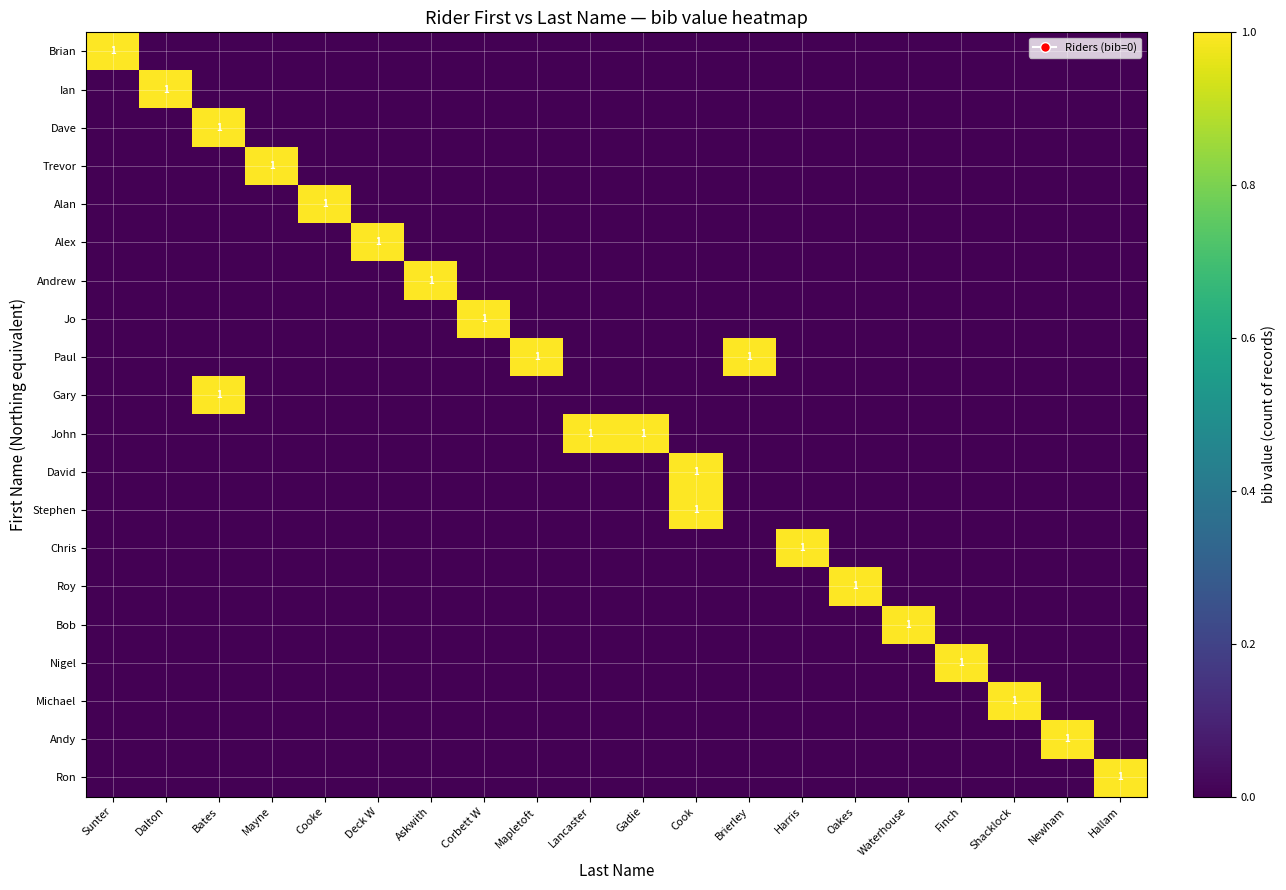

True or false: Trevor has a value of 0 at Mayne.

False